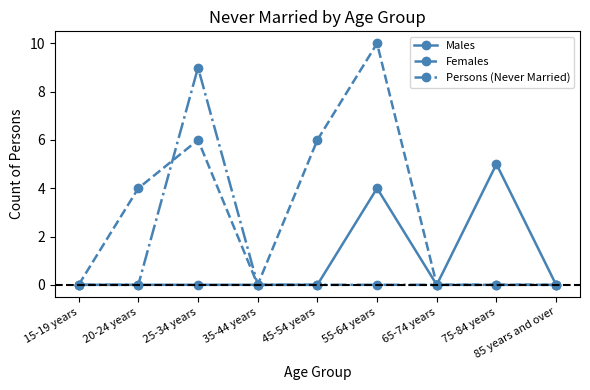

What are all the series names shown in the legend?

Males, Females, Persons (Never Married)